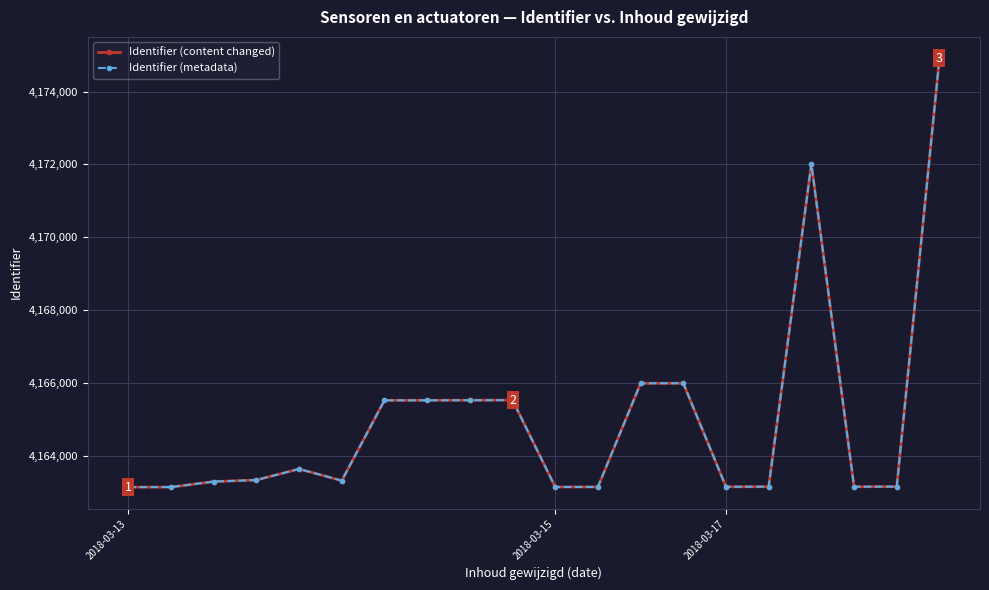

What is the highest value of the Identifier (content changed) series?

4174911